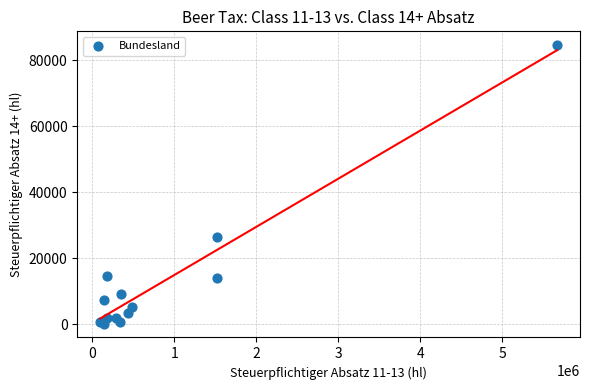

What Y value in the scatter plot is closest to 42340?

26245.5